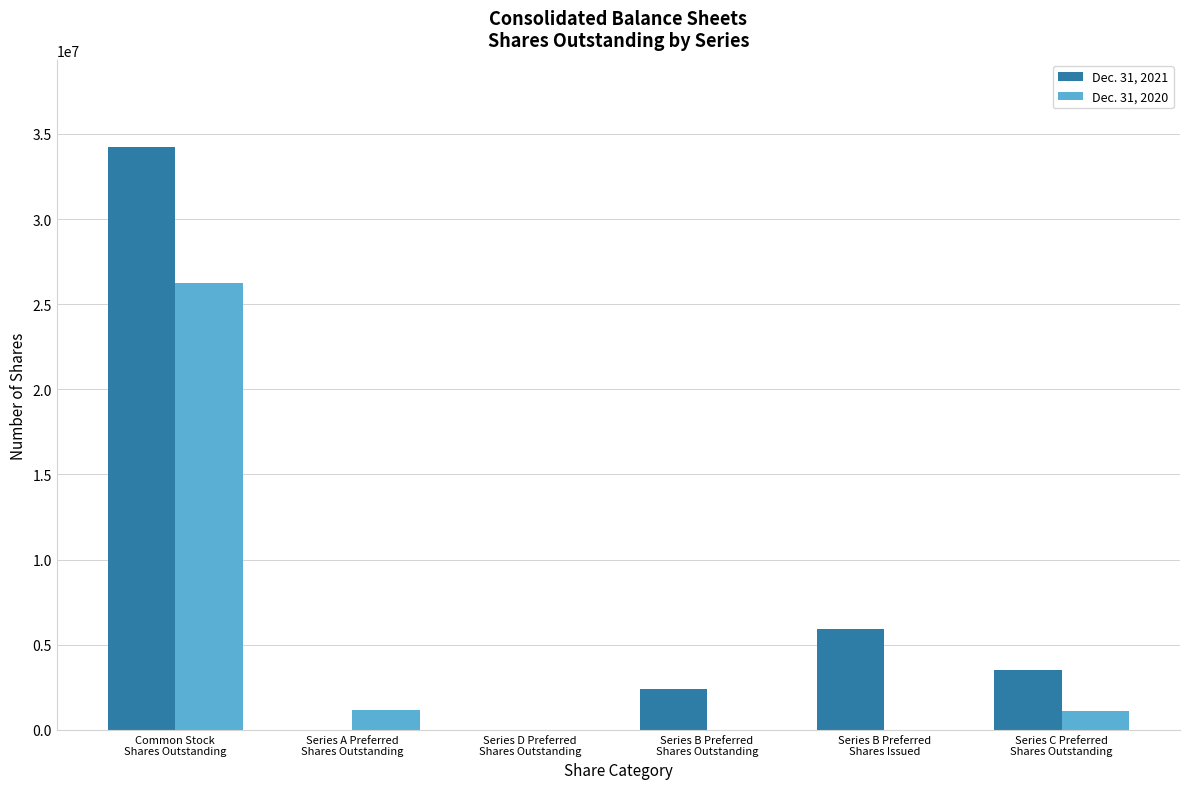

Between Series B Preferred
Shares Issued and Series C Preferred
Shares Outstanding, which series saw the biggest shift?

Dec. 31, 2021